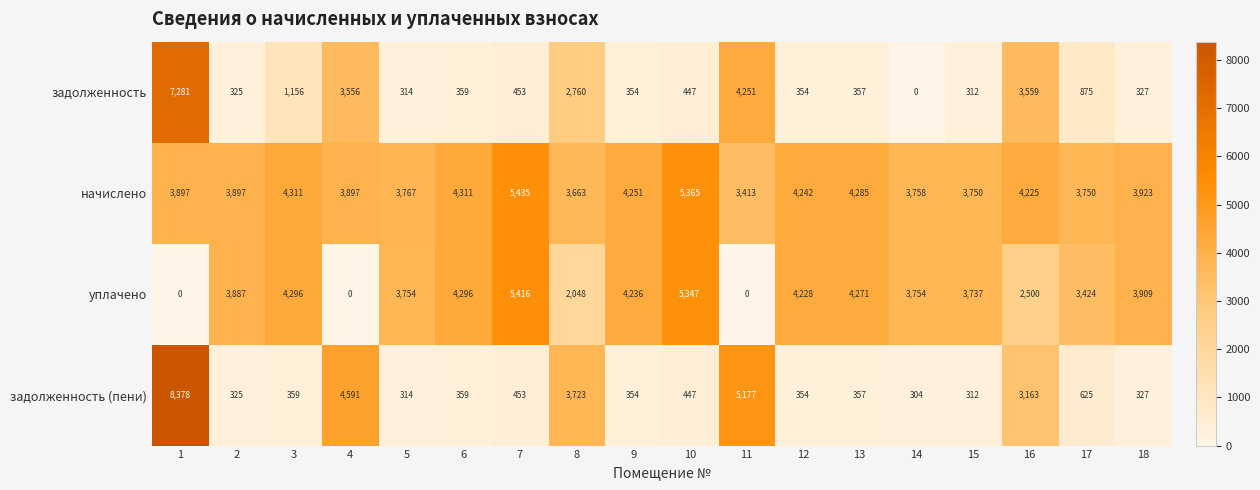

At which label does уплачено reach its peak?

7